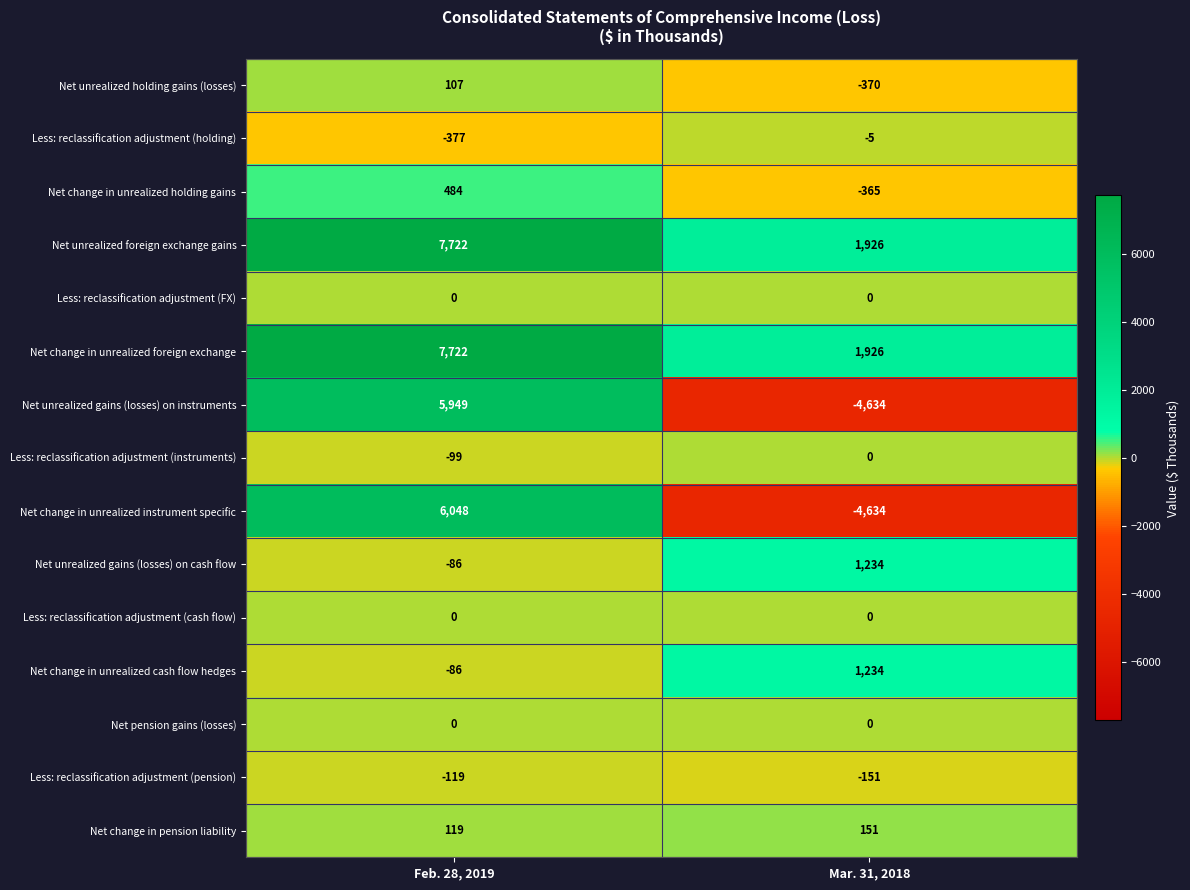

What is the total value across all series at Feb. 28, 2019?

27384